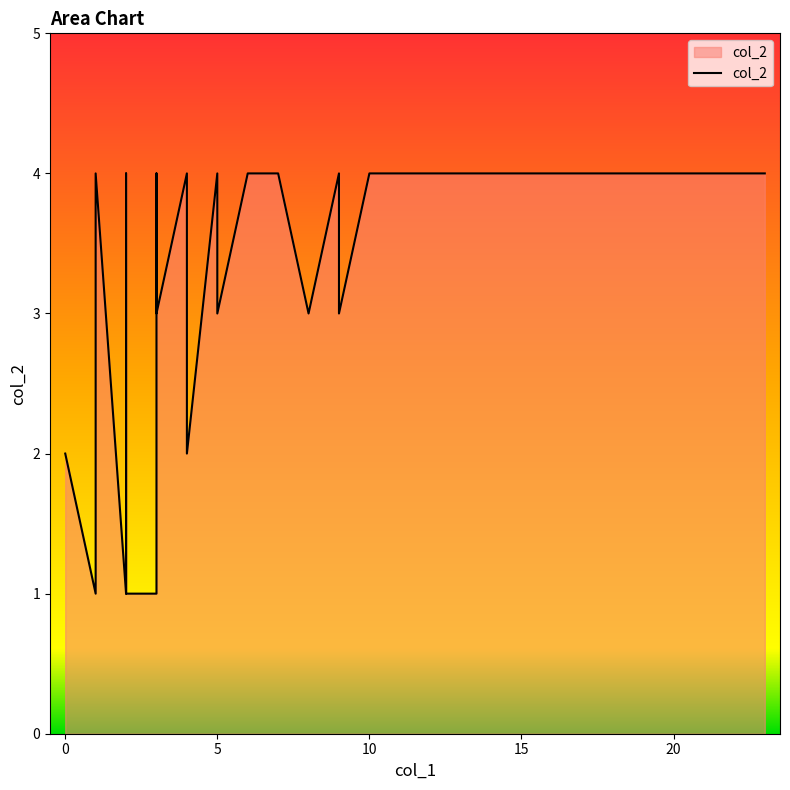

The chart shows a value of 1 at 33. True or false?

False